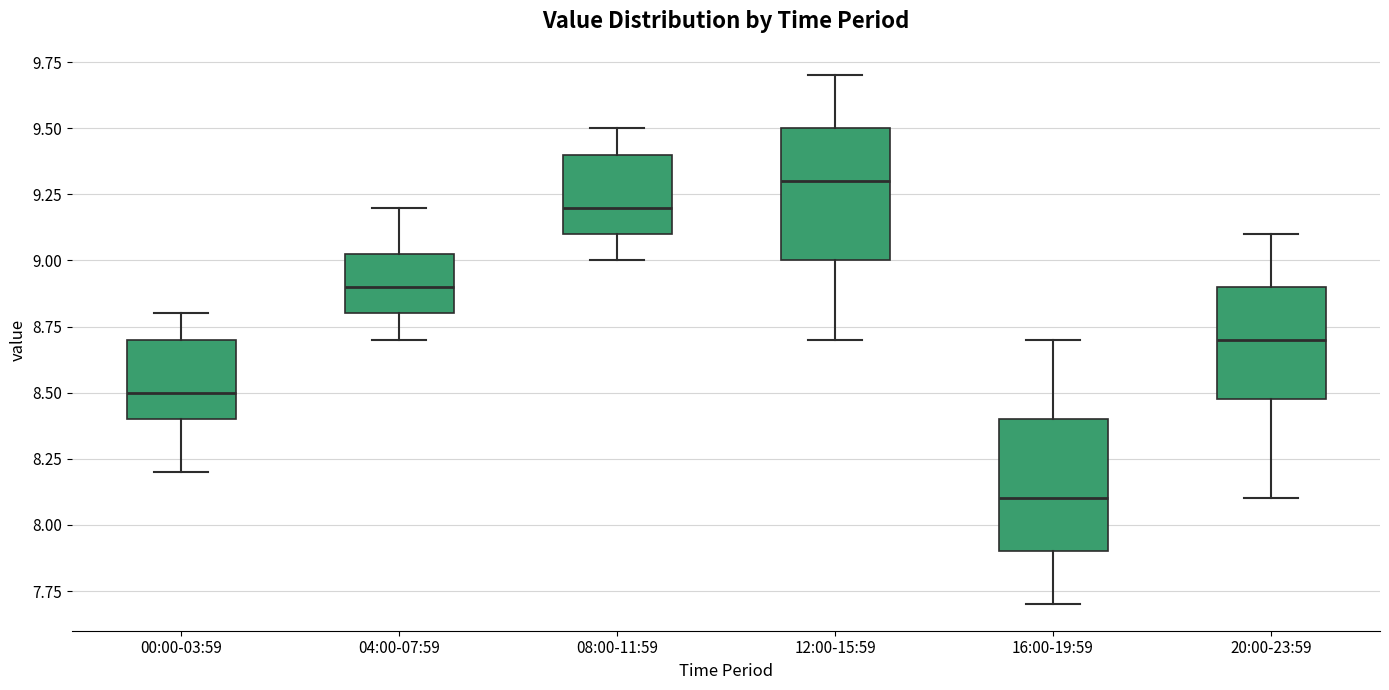

Where does the median line of the box for 12:00-15:59 sit on the y-axis? The values are not printed on the chart, so give them approximately, as read against the axis.

9.30